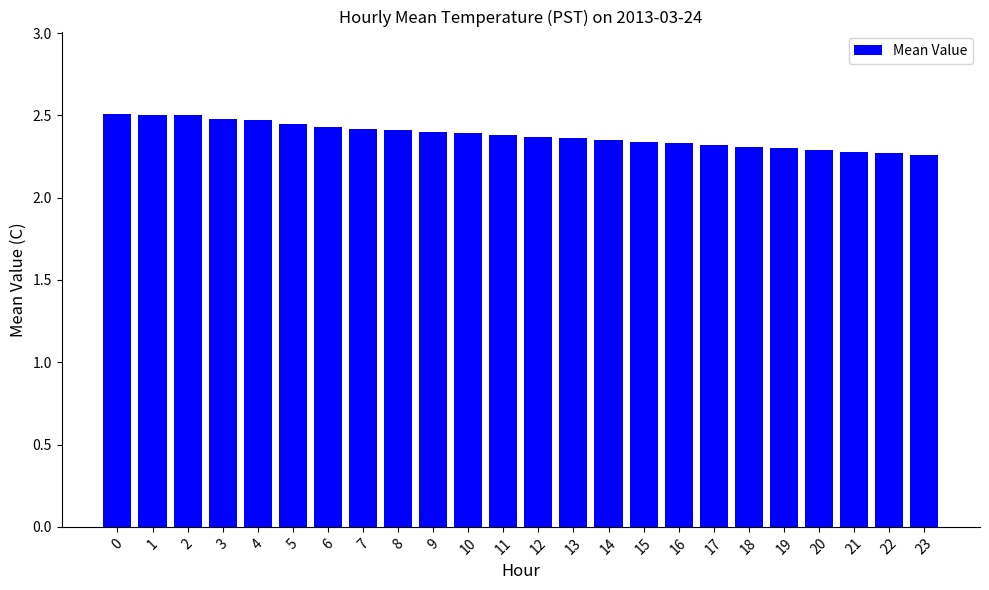

Count the values in the range 2 to 3.

24